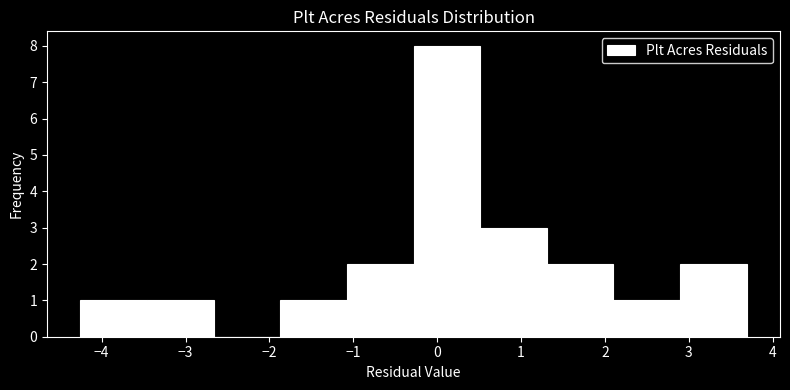

Over which range of the x-axis is the bar tallest?

-0.3 to 0.5